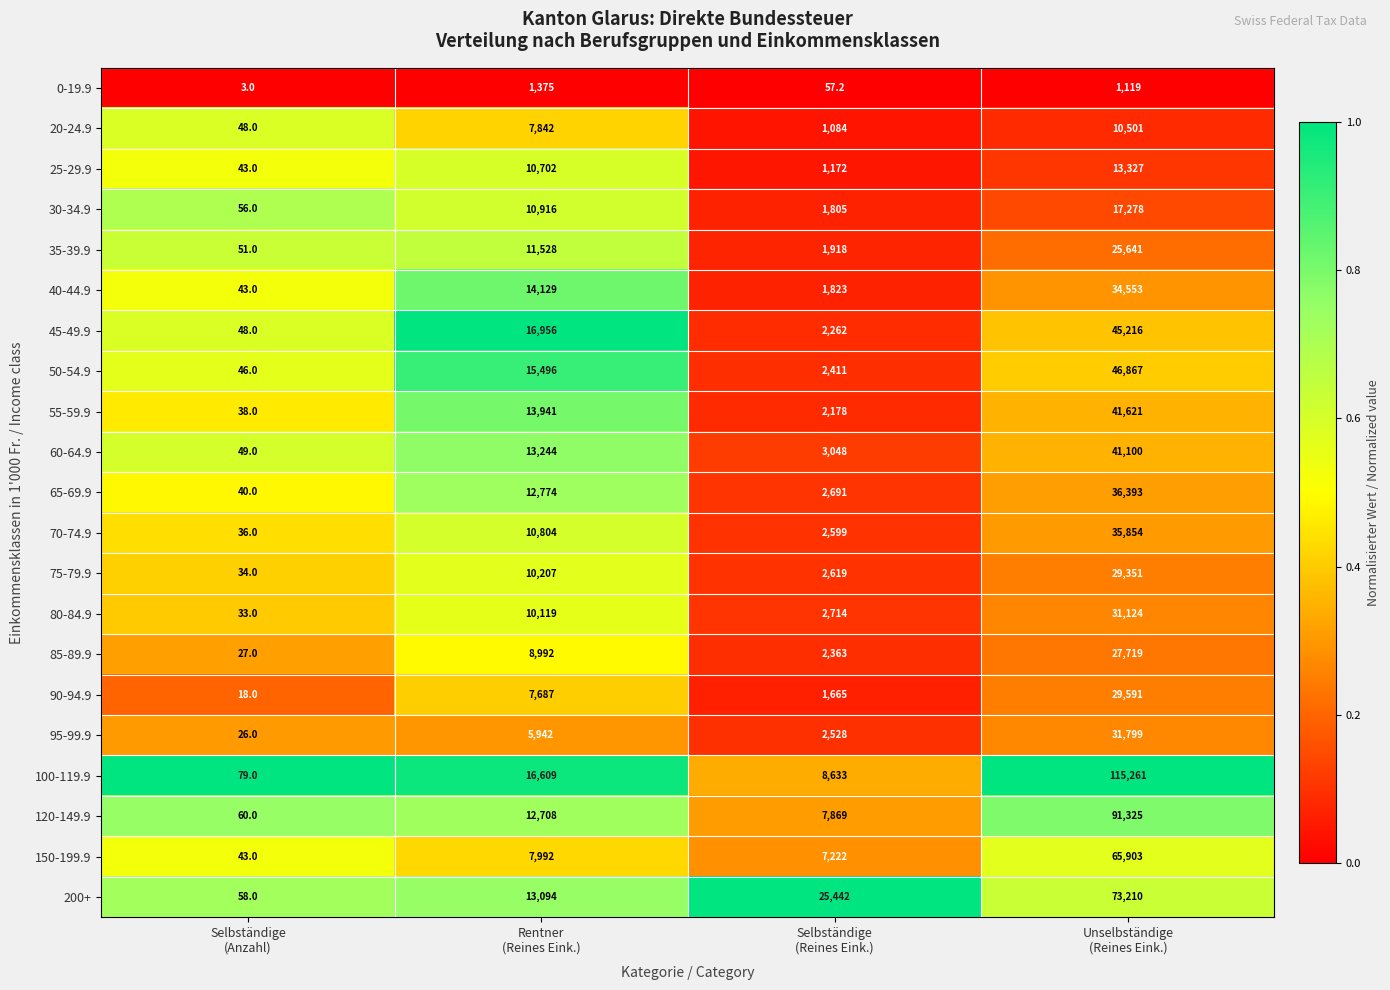

What is the sum of all 35-39.9 values?

39138.0